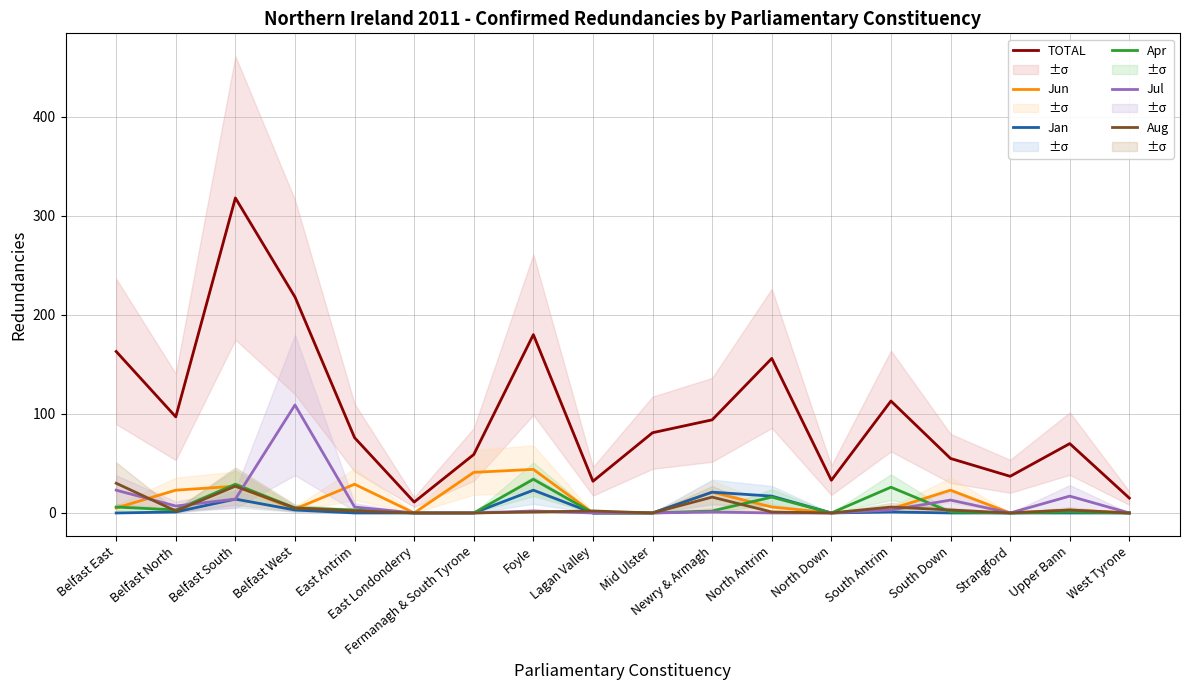

True or false: Apr and TOTAL intersect in this chart.

False